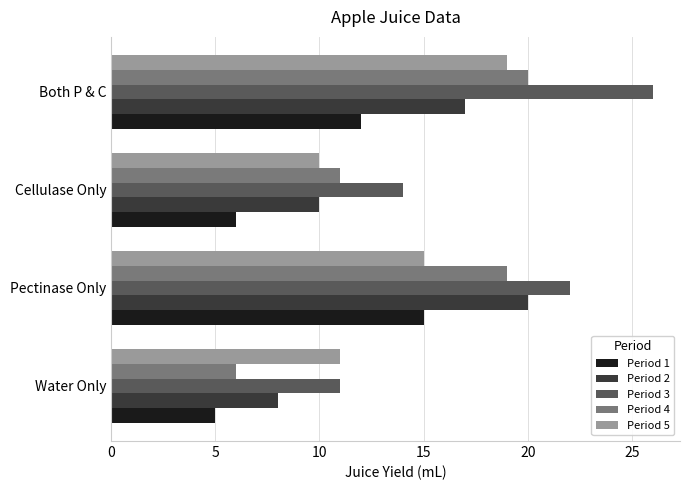

At how many categories does at least one series exceed 17?

2